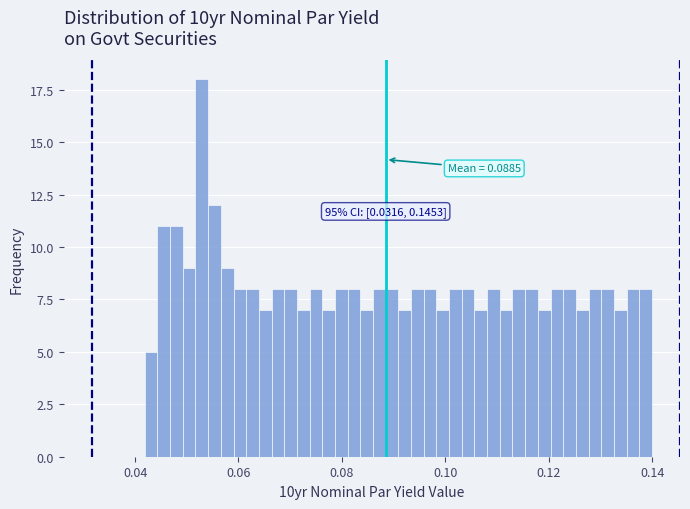

Around what value on the x-axis is the tallest bar? Give the approximate position of its centre, as read against the axis.

0.052